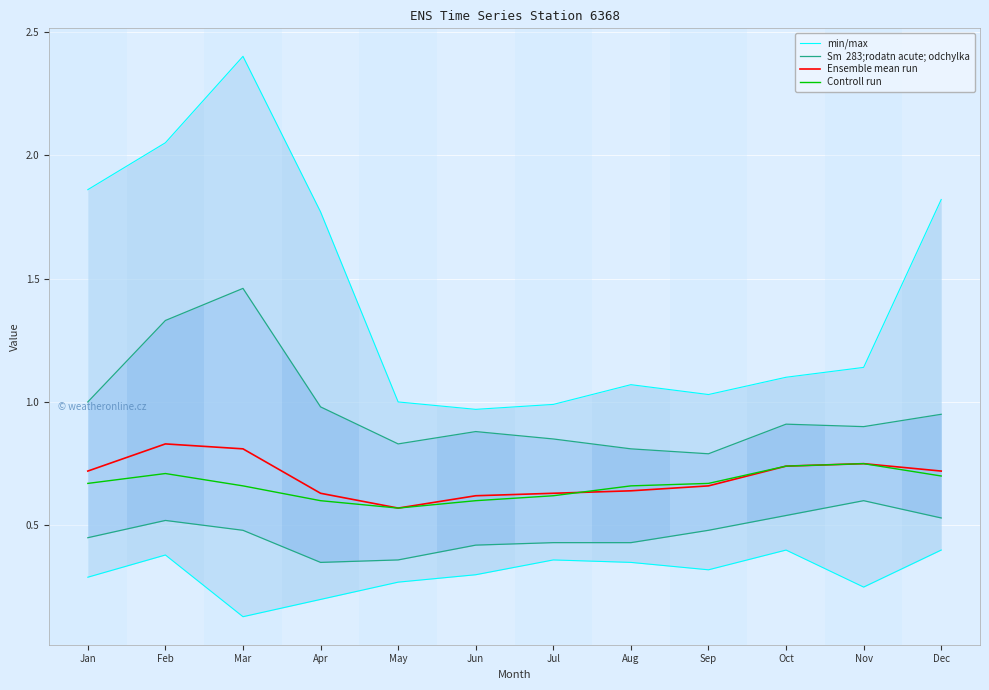

Where is Ensemble mean run nearest to the value 0?

May